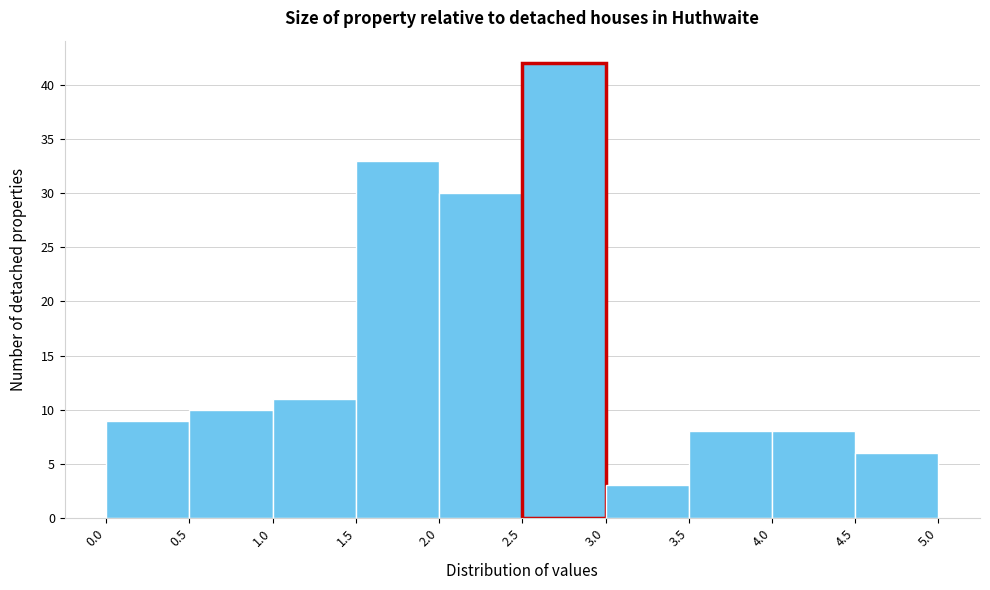

Which range on the x-axis has the tallest bar?

2.5 to 3.0